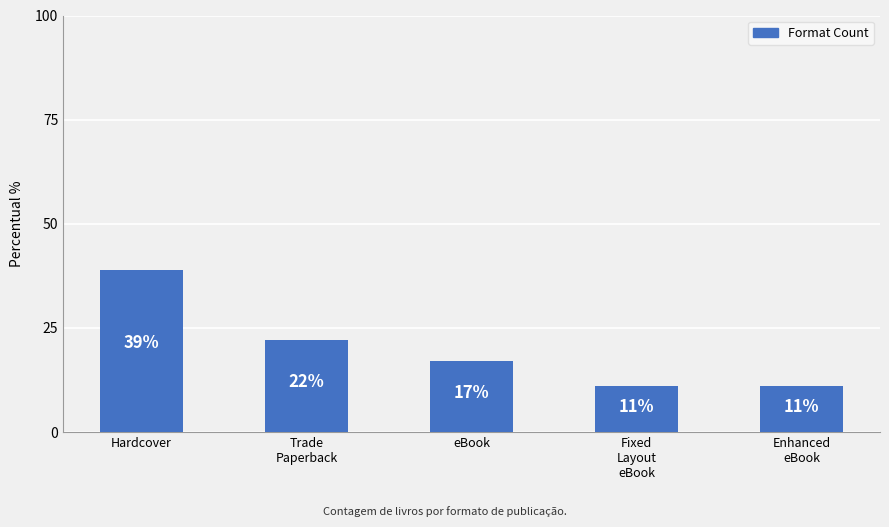

Reading left to right, transcribe all the data shown in this chart.

39	22	17	11	11